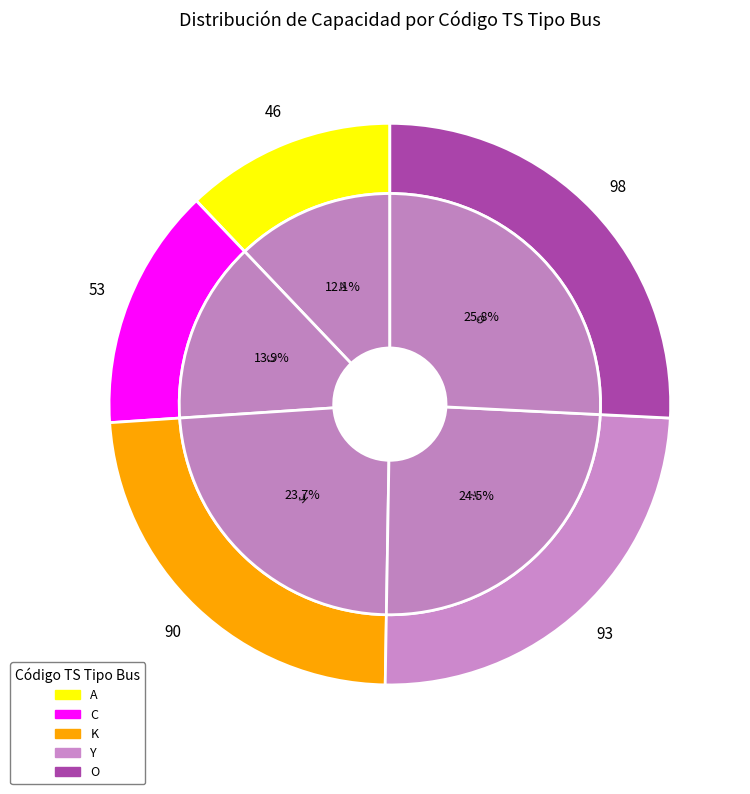

True or false: A accounts for 27% of the total.

False